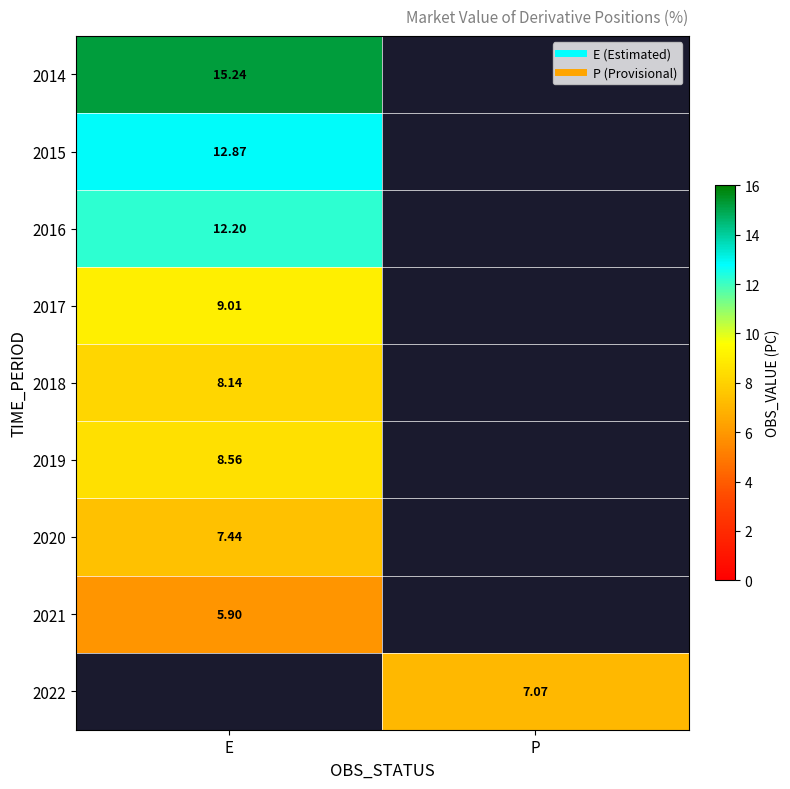

What is the lowest value of the 2014 series?

15.2